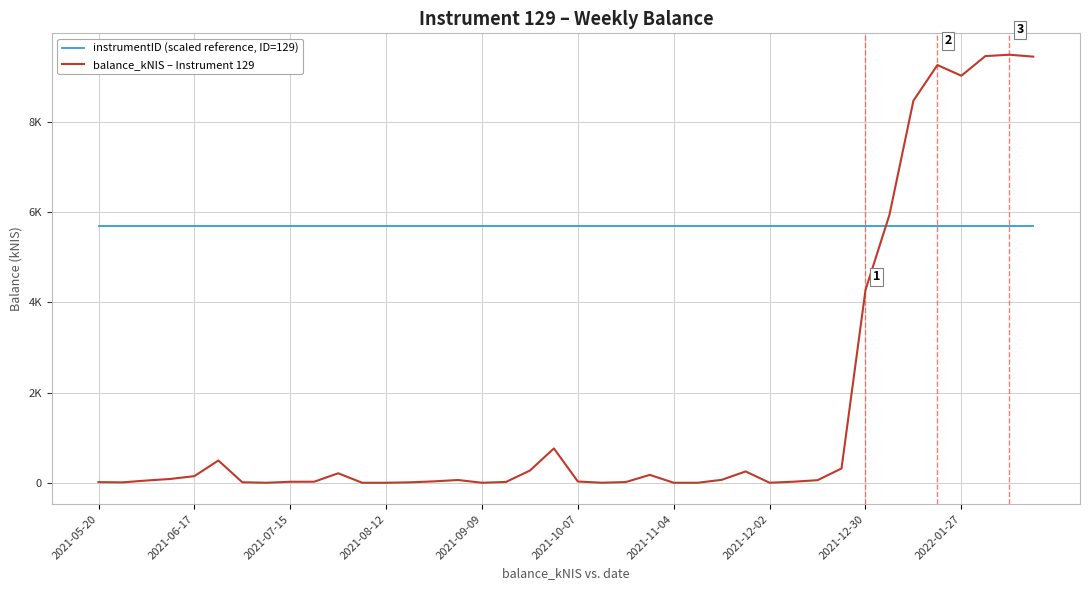

What are all the series names shown in the legend?

instrumentID (scaled reference, ID=129), balance_kNIS – Instrument 129